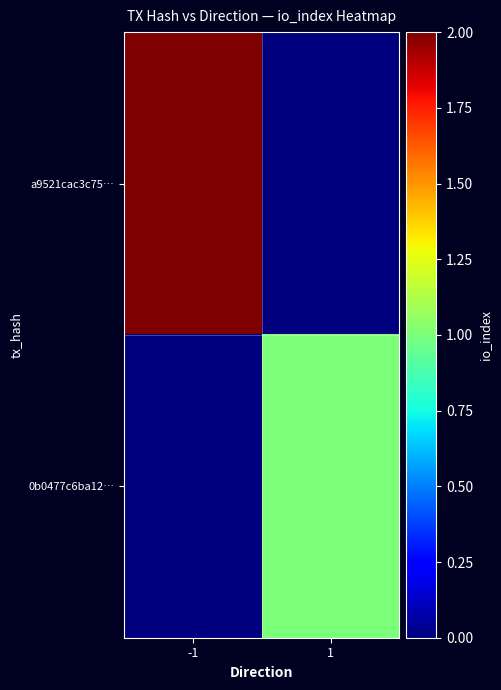

Which series changed the most between -1 and 1?

a9521cac3c75…